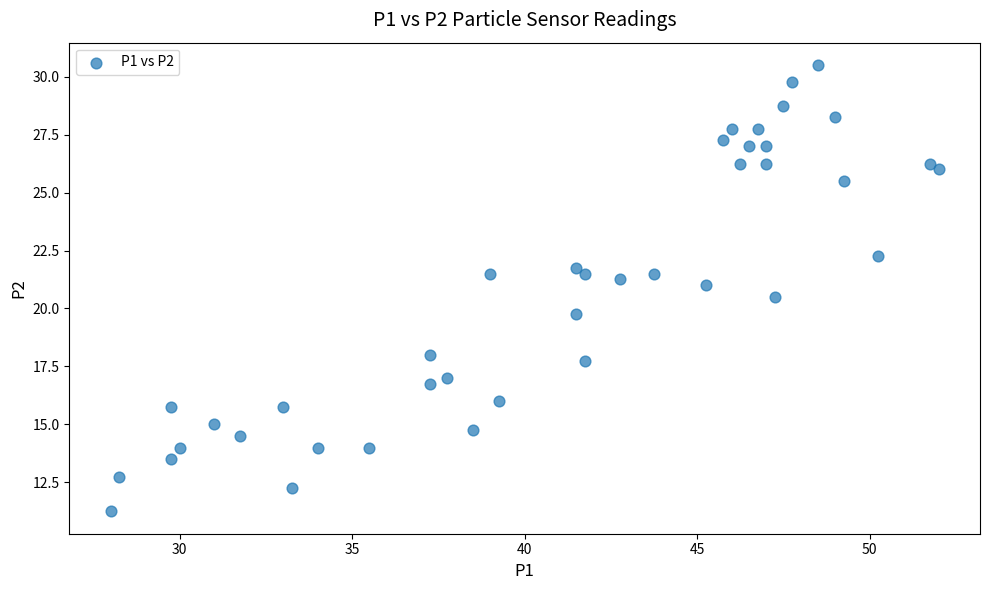

What Y value in the scatter plot is closest to 20?

19.8